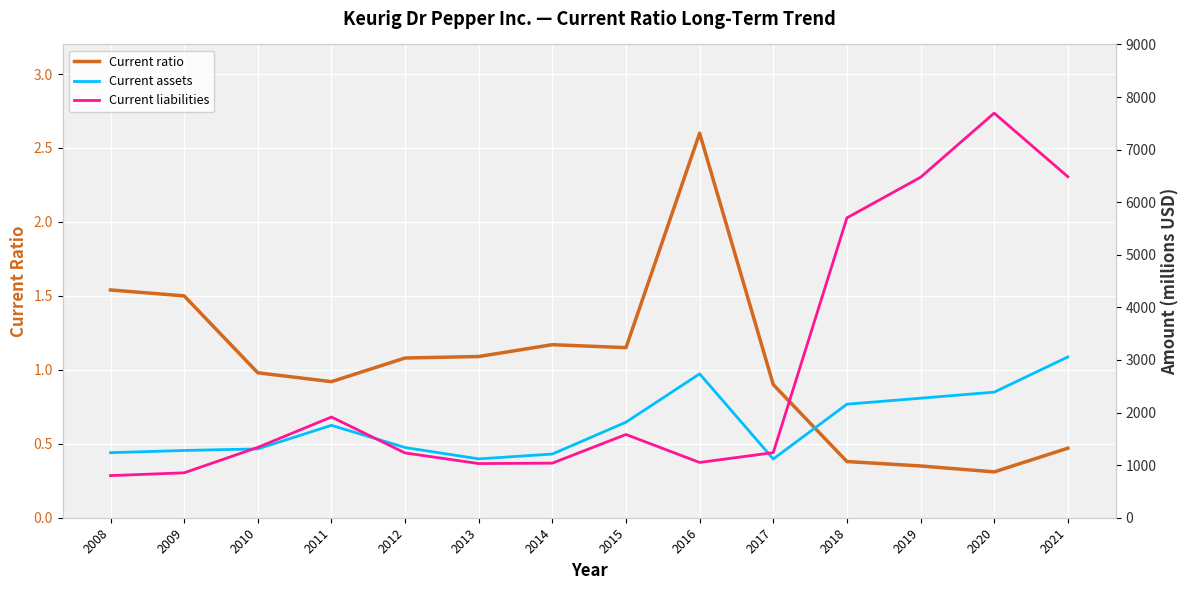

The value of Current liabilities at 2012 is 711.4. True or false?

False